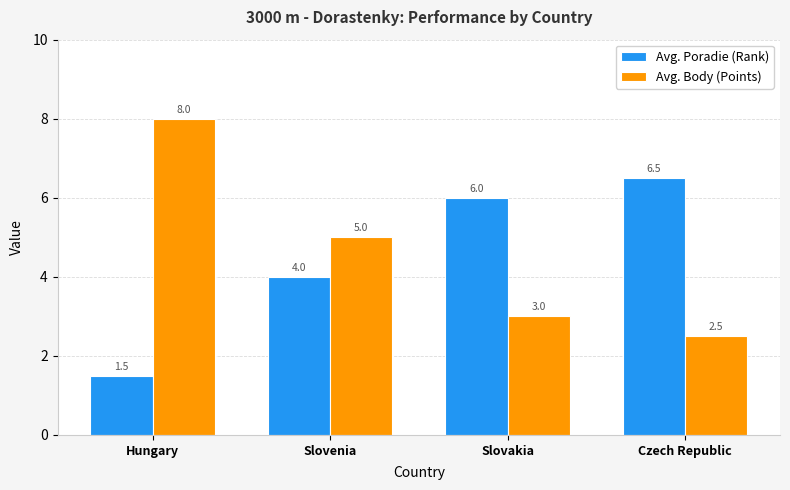

What is the value of the Avg. Poradie (Rank) bar at the 3rd from the left?

6.0